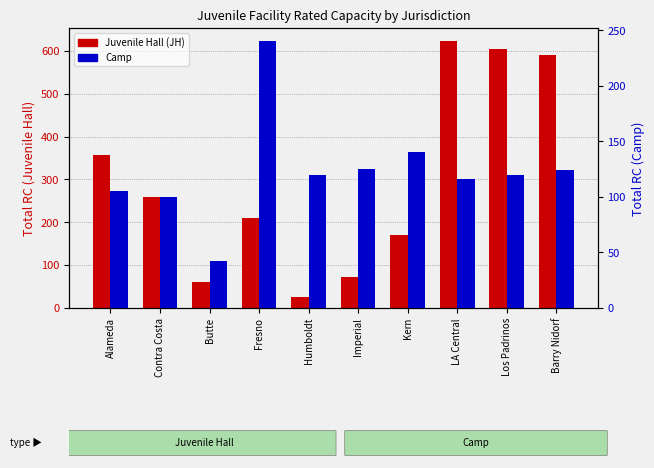

How many groups of bars are there?

10